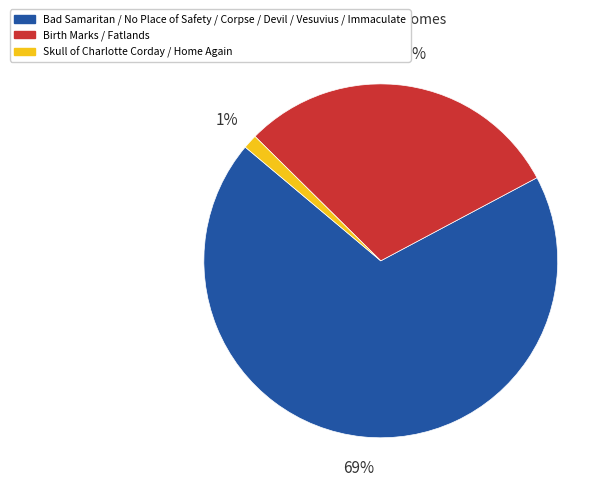

How many segments does this pie chart have?

3